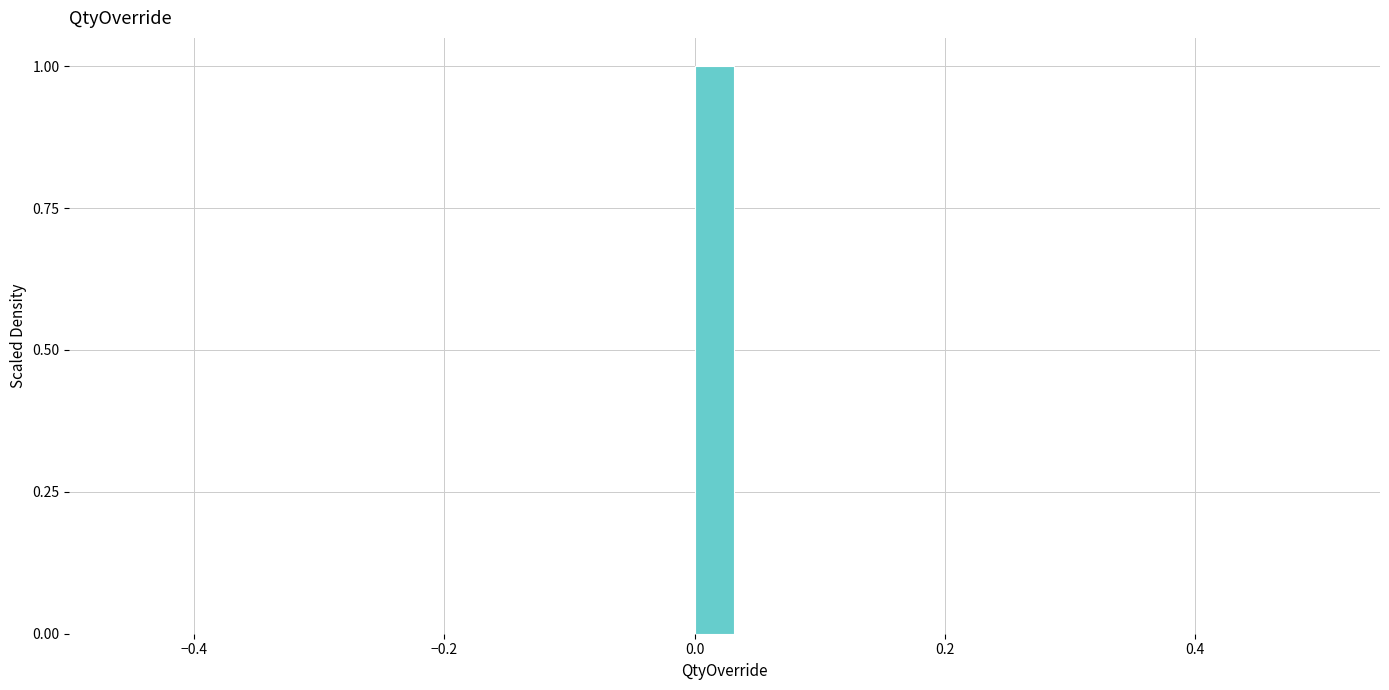

Around what value on the x-axis is the tallest bar? Give the approximate position of its centre, as read against the axis.

0.02